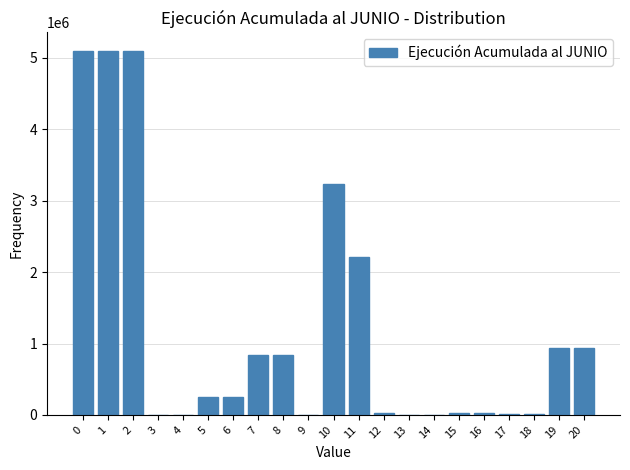

What is the sum of all values?

24942846